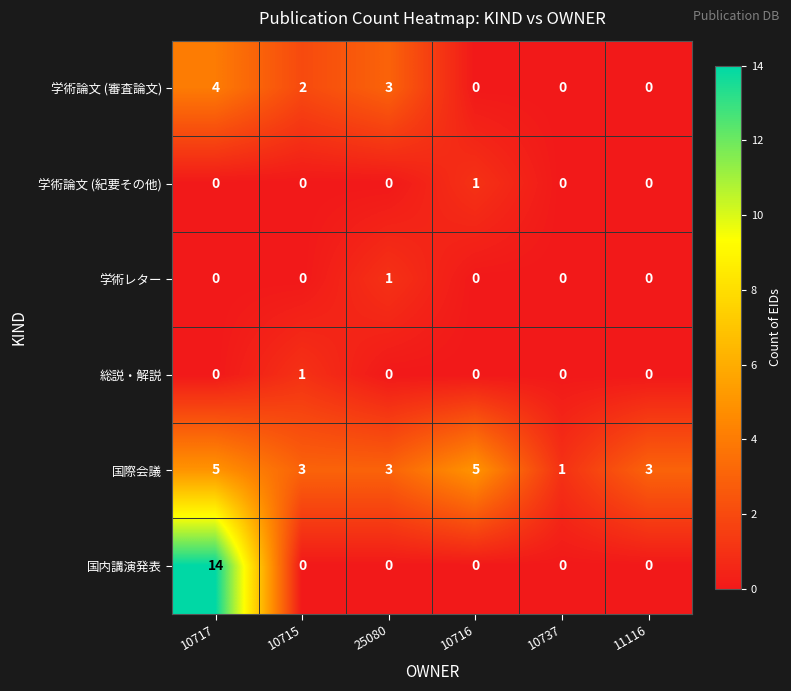

What is the approximate value of 国際会議 at 10716?

5